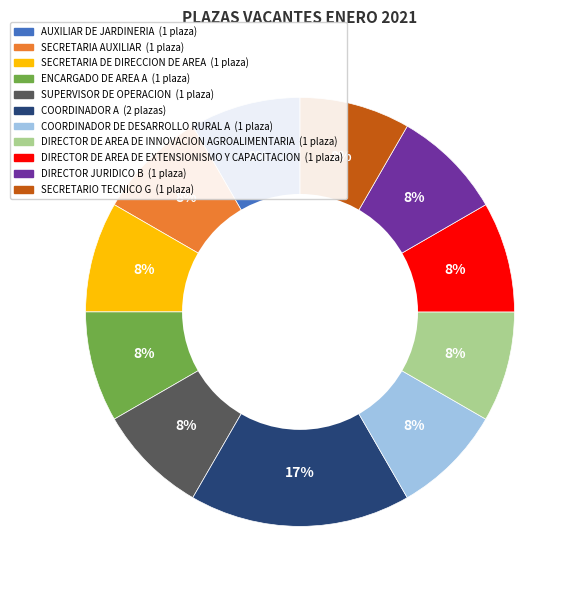

To the nearest percent, what is the average slice percentage?

9%